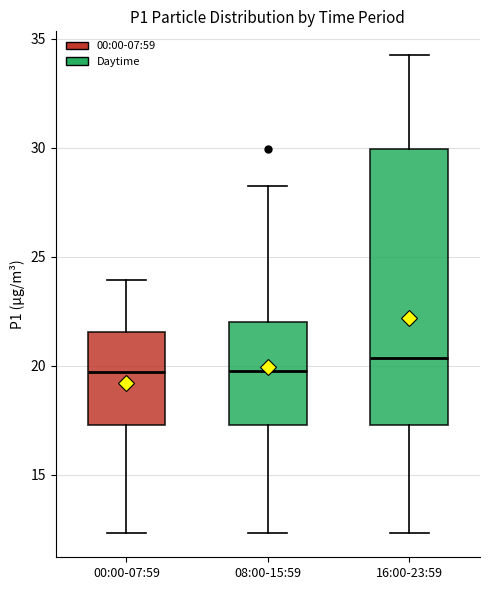

Reading left to right, read every box against the y-axis: the position of its median line, the range the box covers, and the ends of its whiskers. The values are not printed on the chart, so give them approximately, as read against the axis.

00:00-07:59: median 19.5, box 17.5 to 21.5, whiskers 12.5 to 24.0
08:00-15:59: median 20.0, box 17.5 to 22.0, whiskers 12.5 to 28.5
16:00-23:59: median 20.5, box 17.5 to 30.0, whiskers 12.5 to 34.5